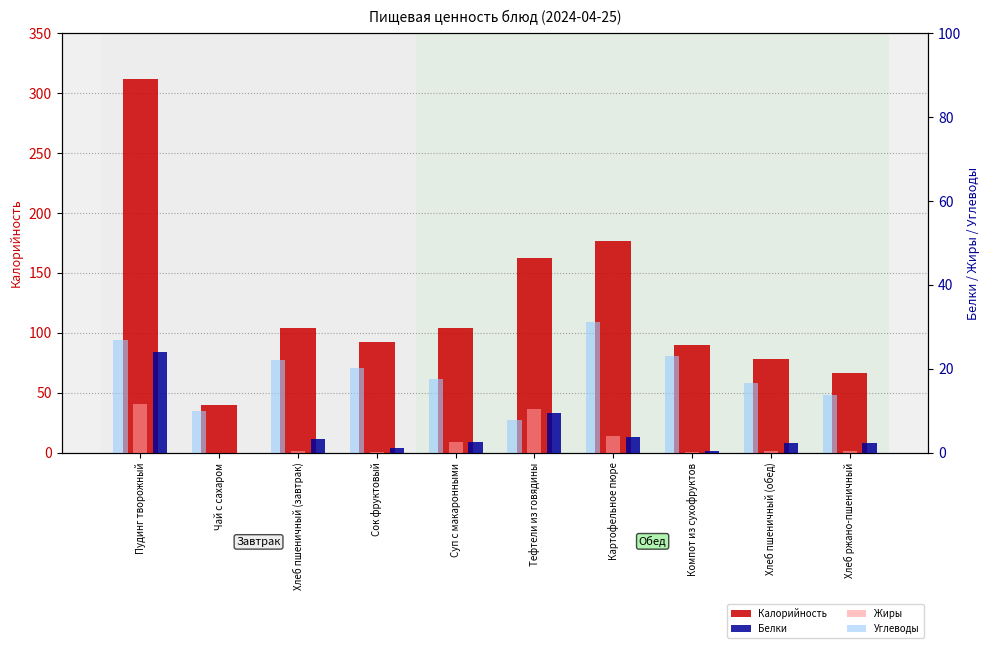

Reading left to right, list all the values displayed in this chart.

Калорийность: Пудинг творожный=311.8	Чай с сахаром=39.9	Хлеб пшеничный (завтрак)=104.0	Сок фруктовый=92.0	Суп с макаронными=103.7	Тефтели из говядины=162.4	Картофельное пюре=176.3	Компот из сухофруктов=89.9	Хлеб пшеничный (обед)=78.0	Хлеб ржано-пшеничный=66.0
Белки: Пудинг творожный=24.1	Чай с сахаром=0.0	Хлеб пшеничный (завтрак)=3.2	Сок фруктовый=1.0	Суп с макаронными=2.6	Тефтели из говядины=9.4	Картофельное пюре=3.8	Компот из сухофруктов=0.4	Хлеб пшеничный (обед)=2.4	Хлеб ржано-пшеничный=2.4
Жиры: Пудинг творожный=11.5	Чай с сахаром=0.0	Хлеб пшеничный (завтрак)=0.4	Сок фруктовый=0.2	Суп с макаронными=2.5	Тефтели из говядины=10.4	Картофельное пюре=4.0	Компот из сухофруктов=0.1	Хлеб пшеничный (обед)=0.3	Хлеб ржано-пшеничный=0.3
Углеводы: Пудинг творожный=26.9	Чай с сахаром=10.0	Хлеб пшеничный (завтрак)=22.0	Сок фруктовый=20.2	Суп с макаронными=17.6	Тефтели из говядины=7.7	Картофельное пюре=31.1	Компот из сухофруктов=23.1	Хлеб пшеничный (обед)=16.5	Хлеб ржано-пшеничный=13.8